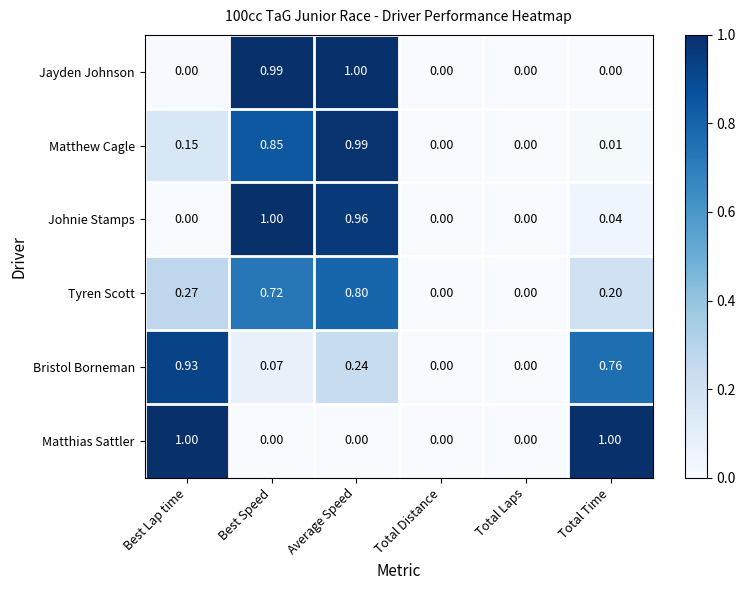

At which category is the sum across all series the highest?

Average Speed